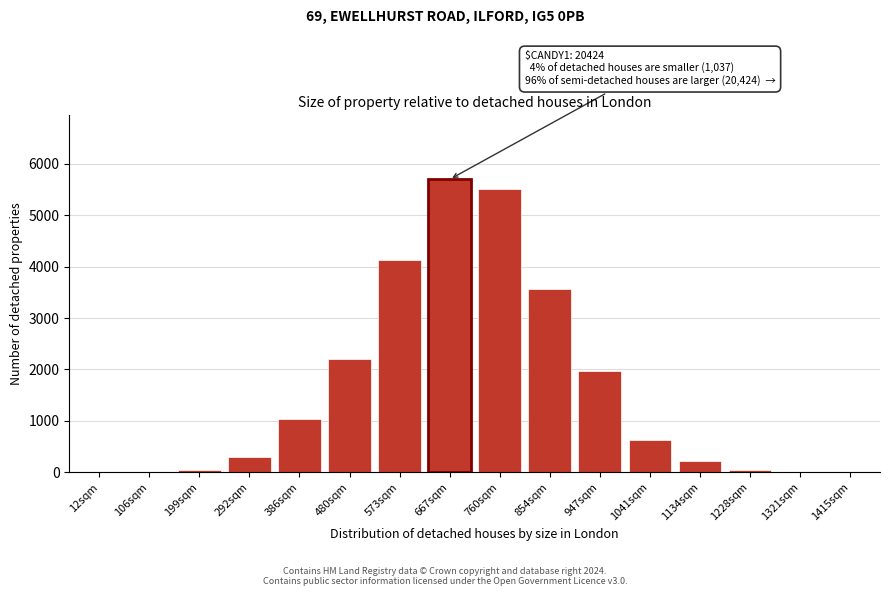

Which category has the highest value across all series?

667sqm